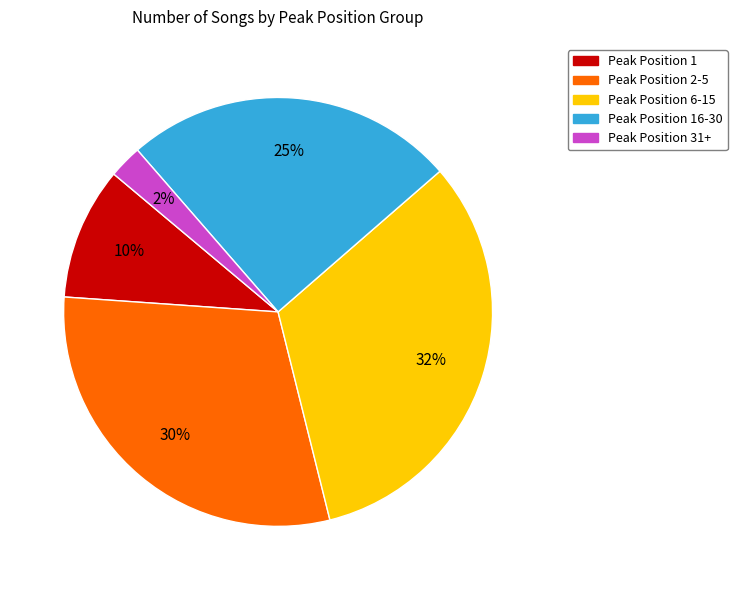

Which has a higher value, Peak Position 6-15 or Peak Position 16-30?

Peak Position 6-15